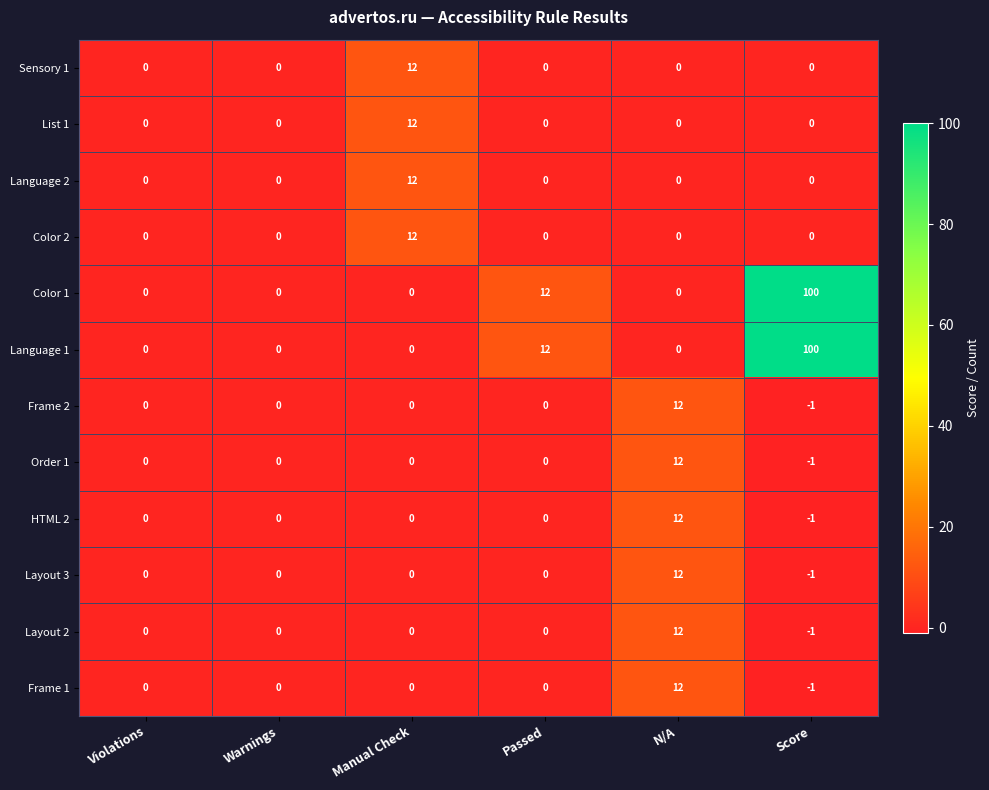

What is the greatest value displayed?

100